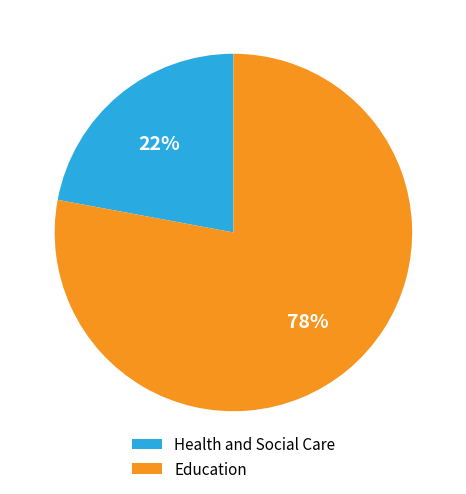

How many slices are in this pie chart?

2